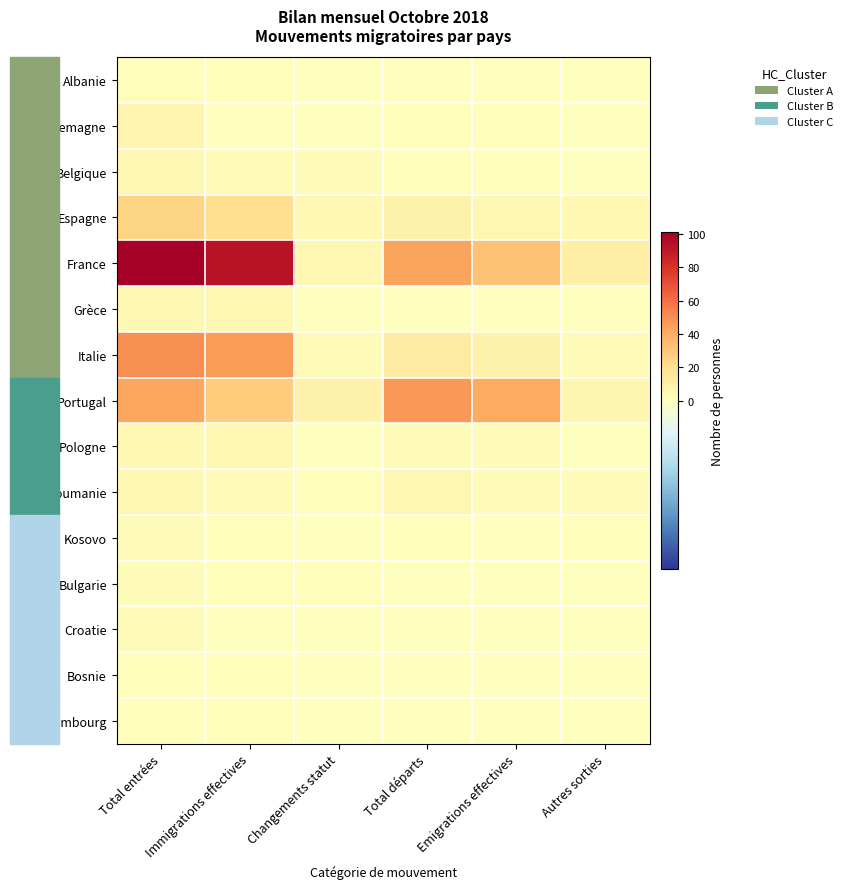

At Changements statut, list the series in order from largest to smallest.

Portugal, France, Espagne, Italie, Belgique, Roumanie, Bulgarie, Albanie, Allemagne, Grèce, Pologne, Kosovo, Croatie, Bosnie, Luxembourg